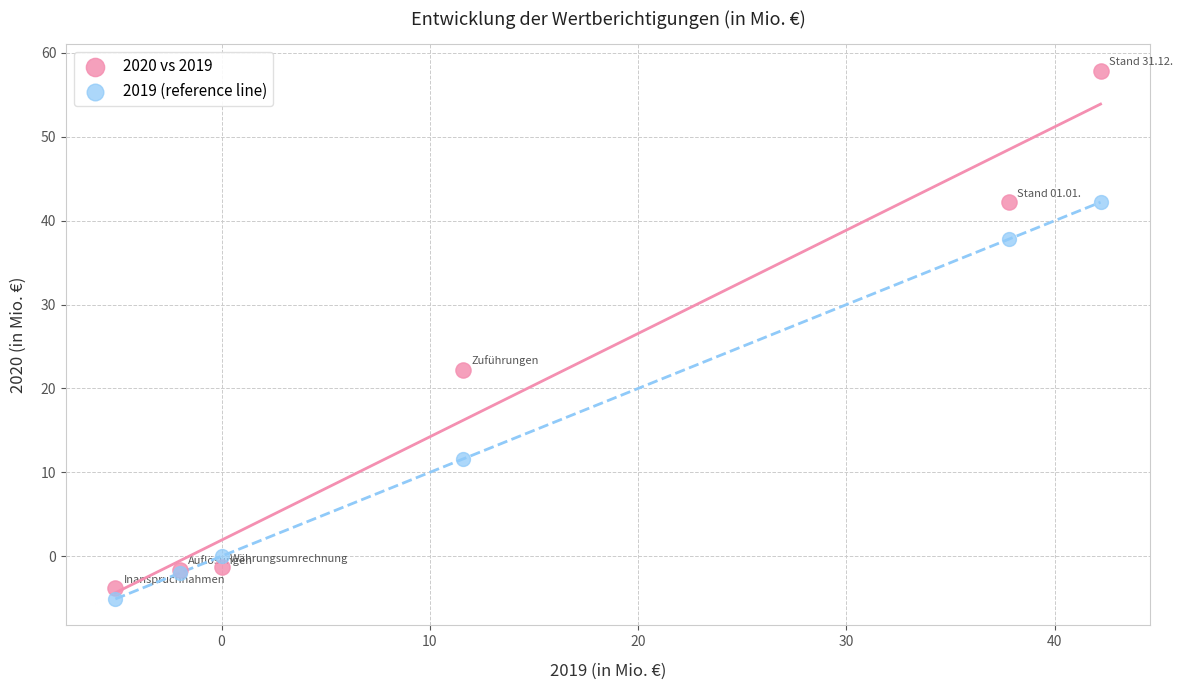

Which series has the widest spread of Y values?

2020 vs 2019